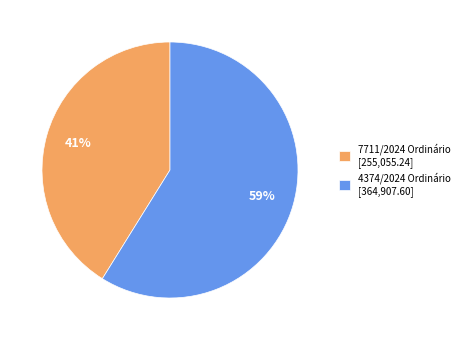

The 7711/2024 Ordinário slice represents 41% of the pie. True or false?

True